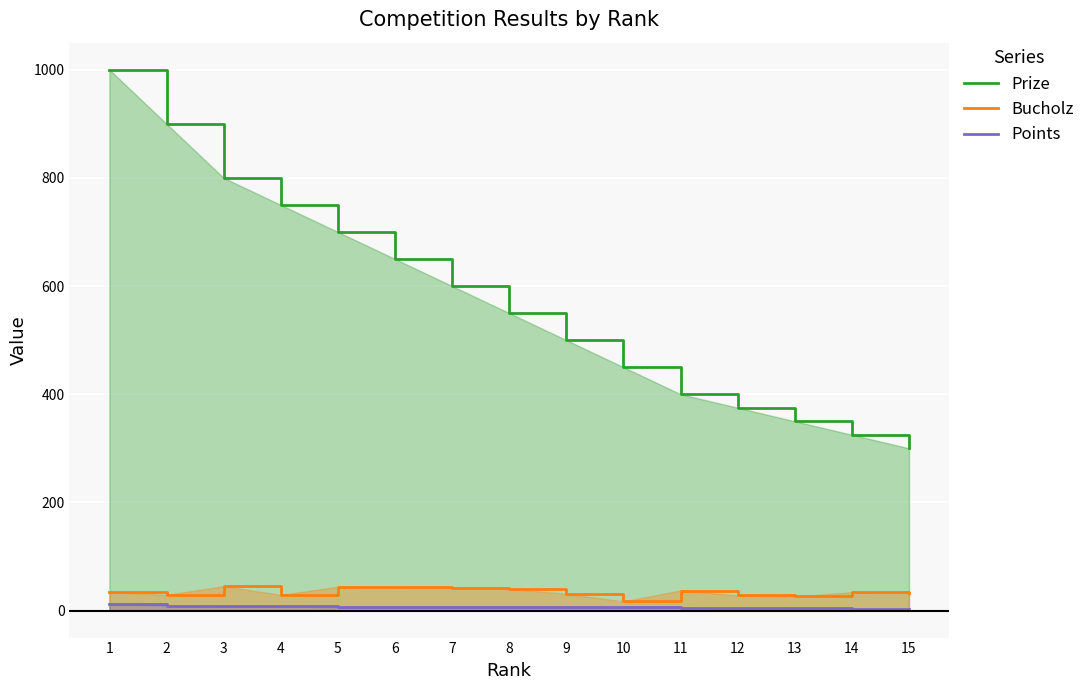

What are all the series names shown in the legend?

Prize, Bucholz, Points